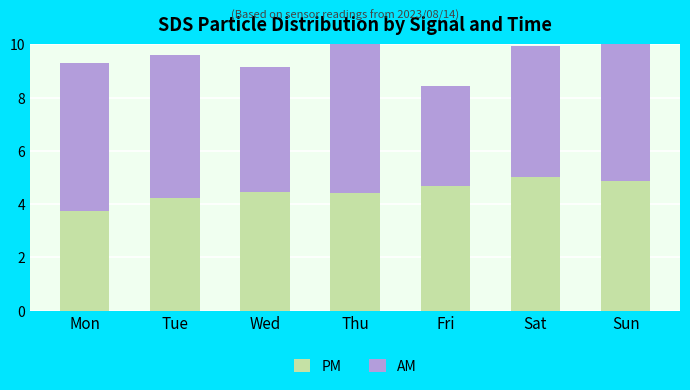

Which series has the largest total across all categories?

AM